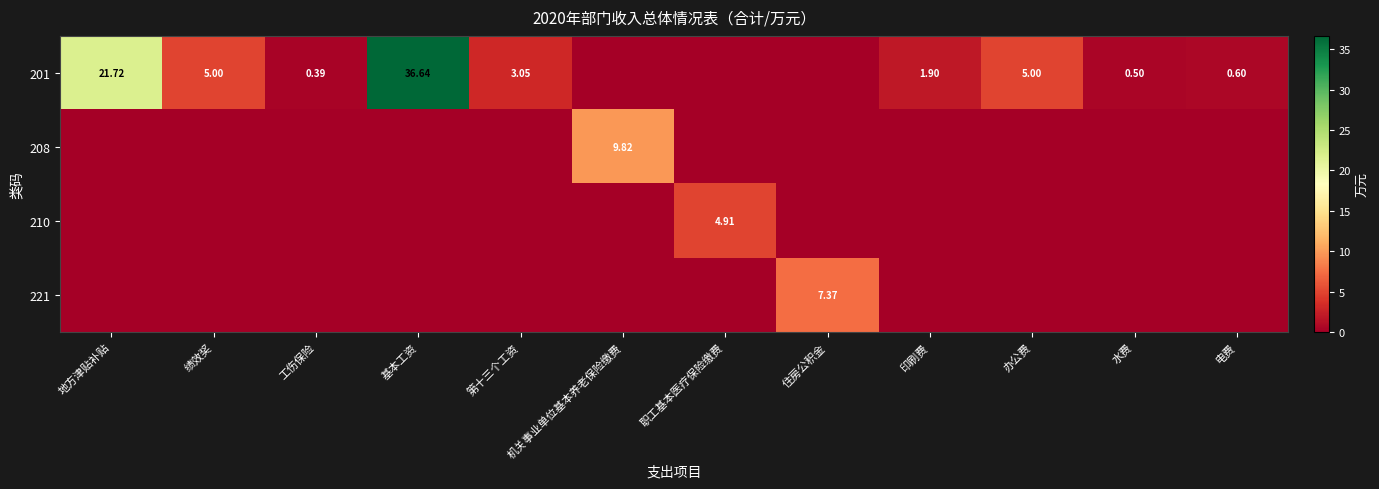

Rank the series by their maximum value, from highest to lowest.

201, 208, 221, 210